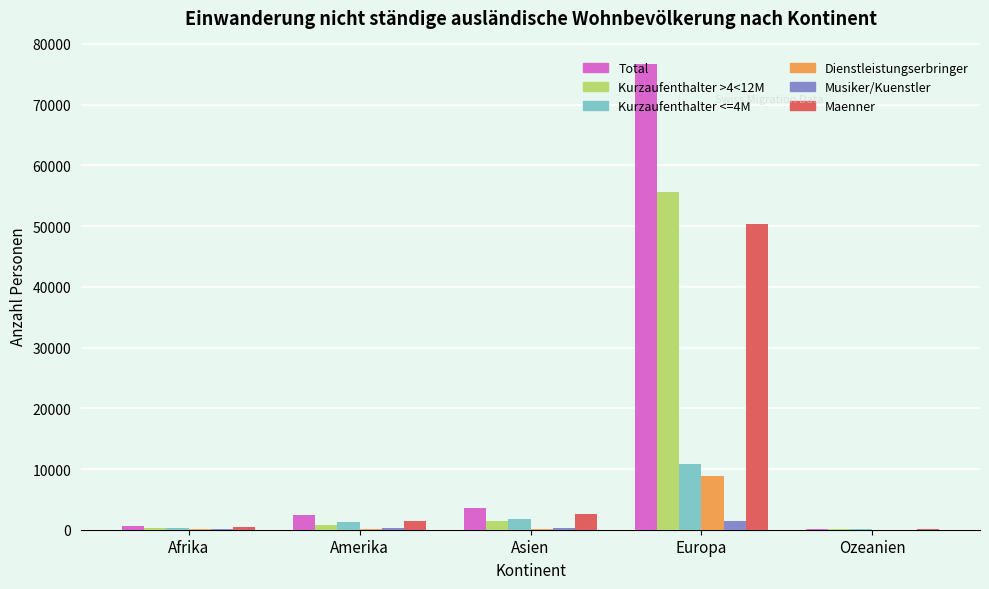

Which series has the largest total across all categories?

Total